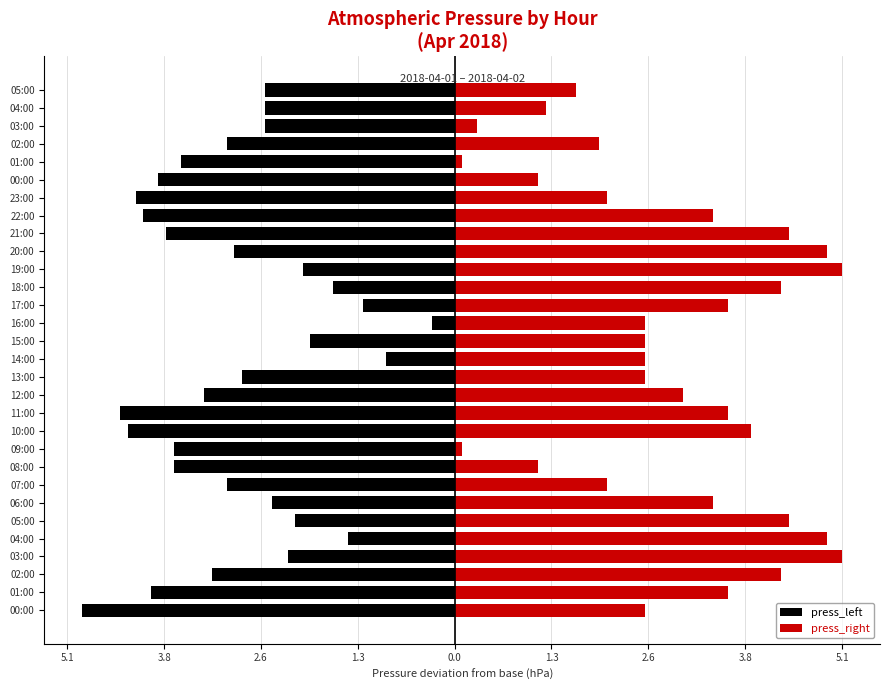

What is the difference between the second highest and minimum values in the press_right series?

5.0